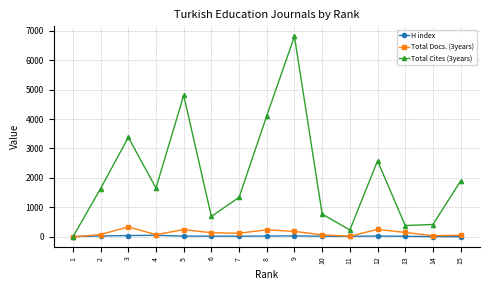

What is the value of the H index point at the 3rd from the left?

47